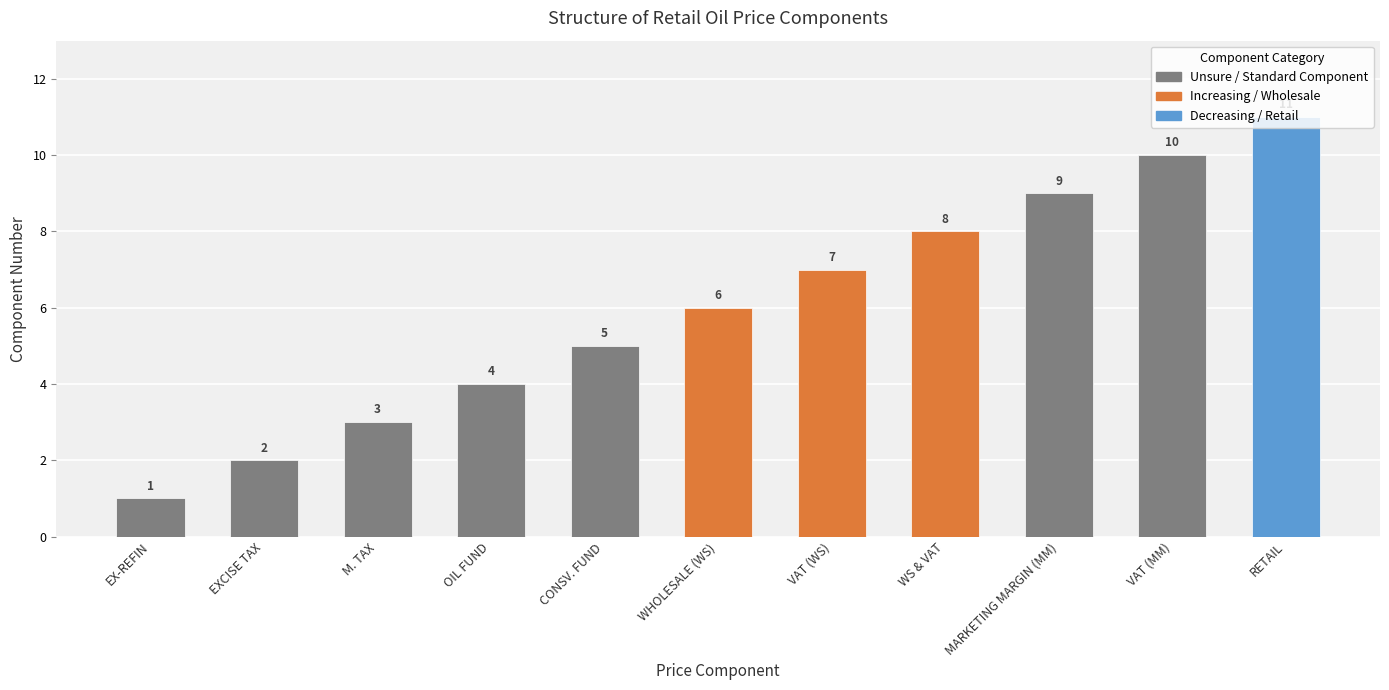

The value at EX-REFIN is 1. True or false?

True